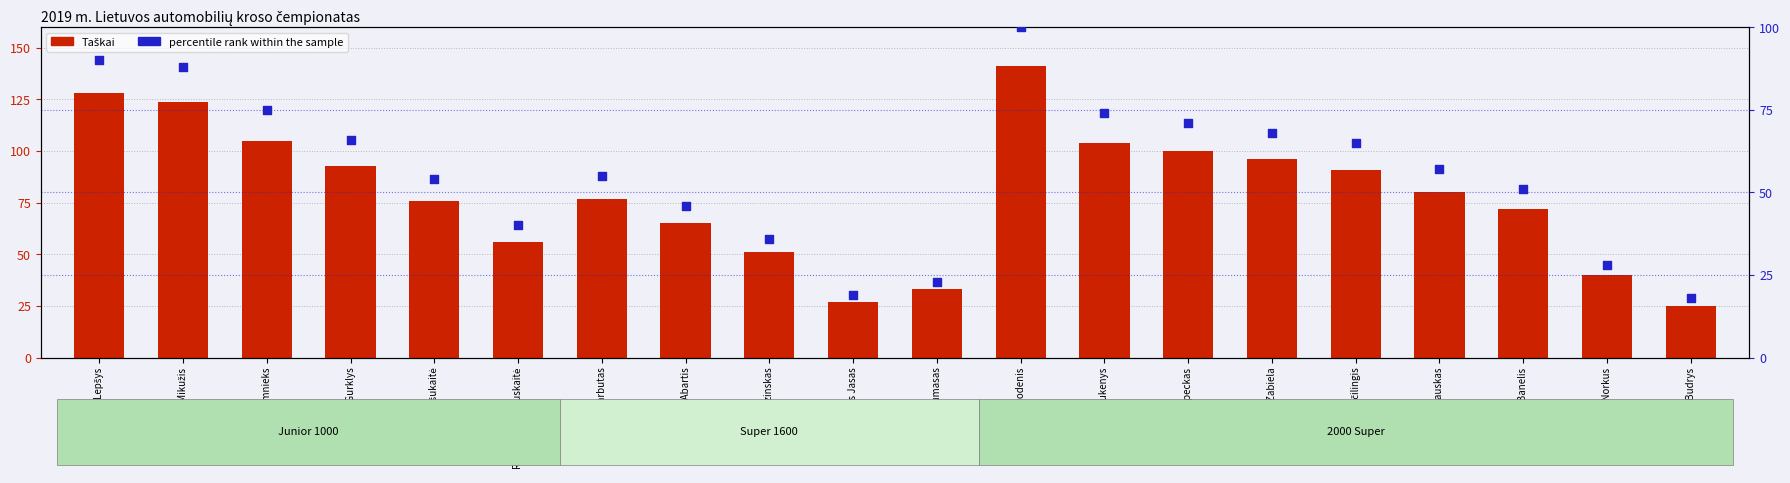

At which category is the sum across all series the highest?

Tomas Skrodenis